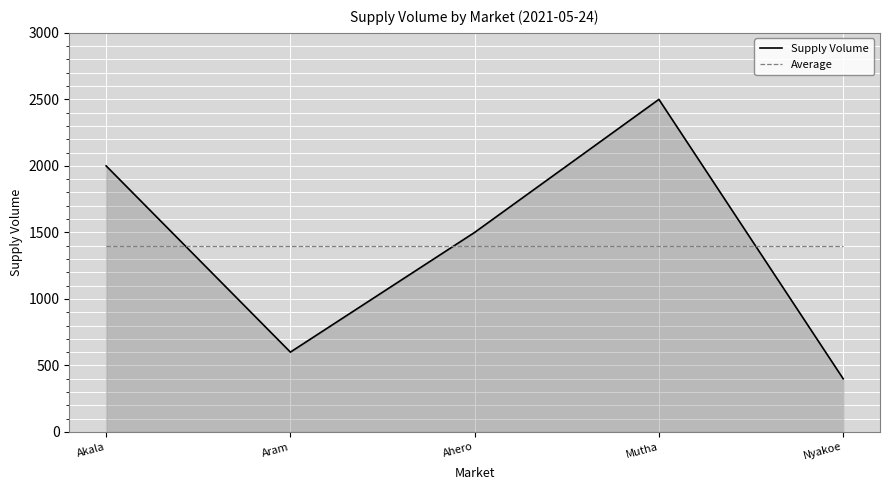

What is the difference between the maximum and minimum values in the Supply Volume series?

2100